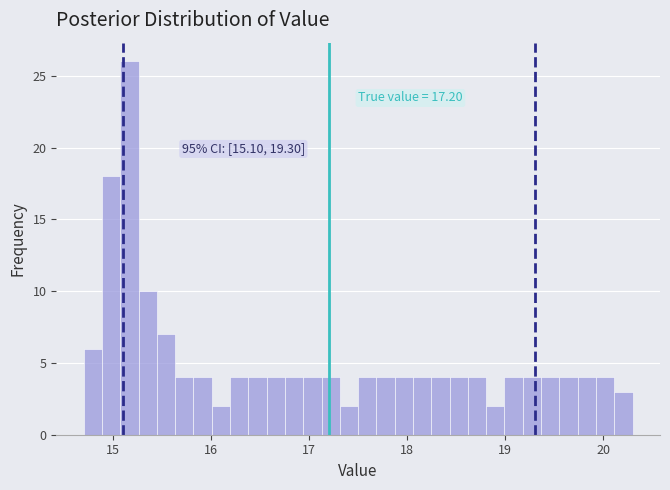

Read against the x-axis, roughly where is the centre of the tallest bar?

15.2